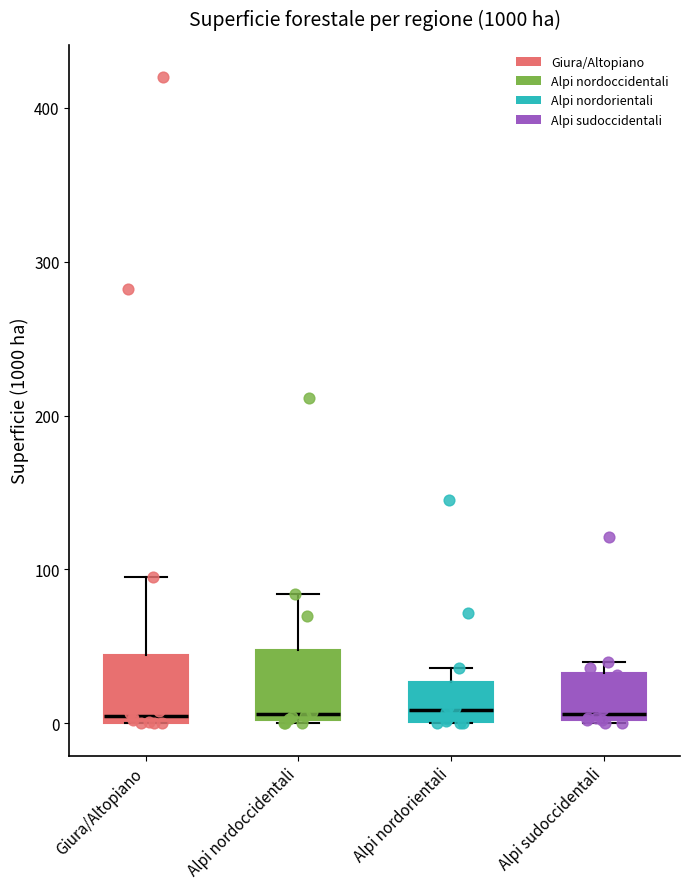

Where does the median line of the box for Alpi sudoccidentali sit on the y-axis? The values are not printed on the chart, so give them approximately, as read against the axis.

10